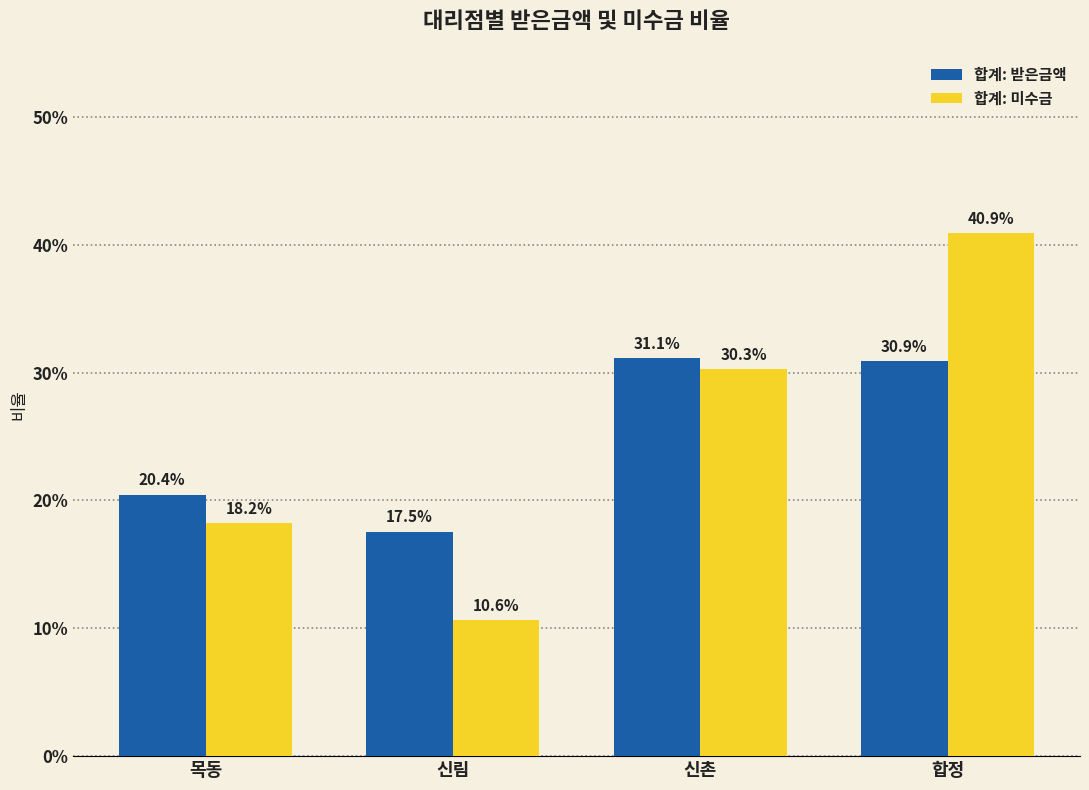

Does the chart contain any negative values?

No